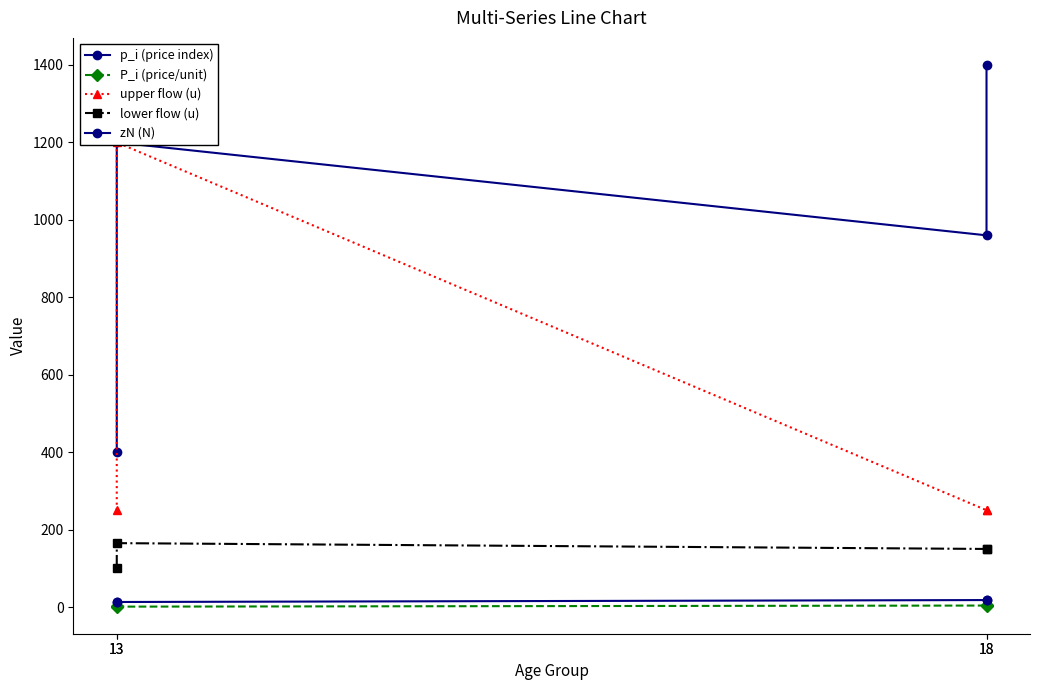

True or false: zN (N) and P_i (price/unit) intersect in this chart.

False